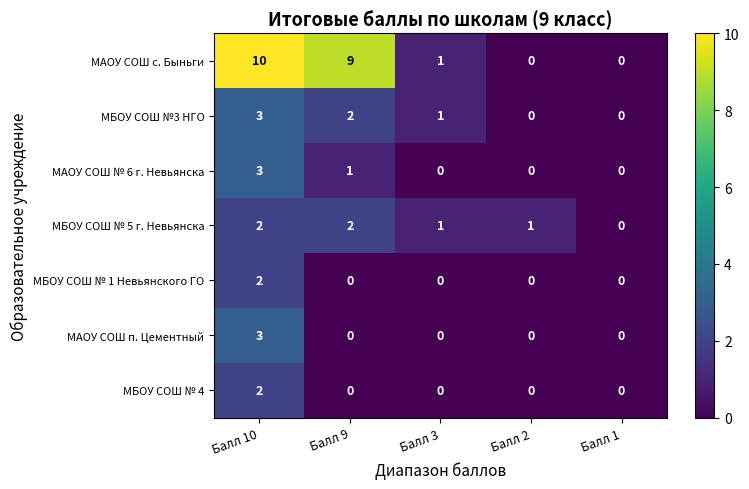

The МБОУ СОШ № 1 Невьянского ГО series shows -1 at Балл 1. True or false?

False